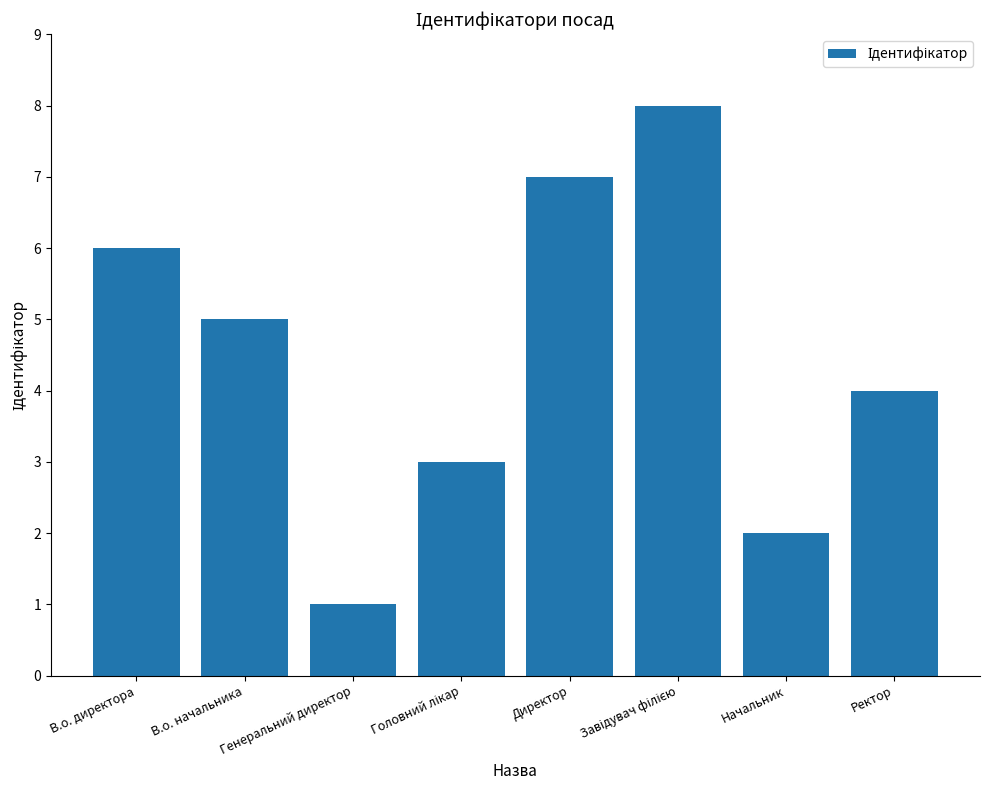

Is it true that the value at Начальник is 2?

True